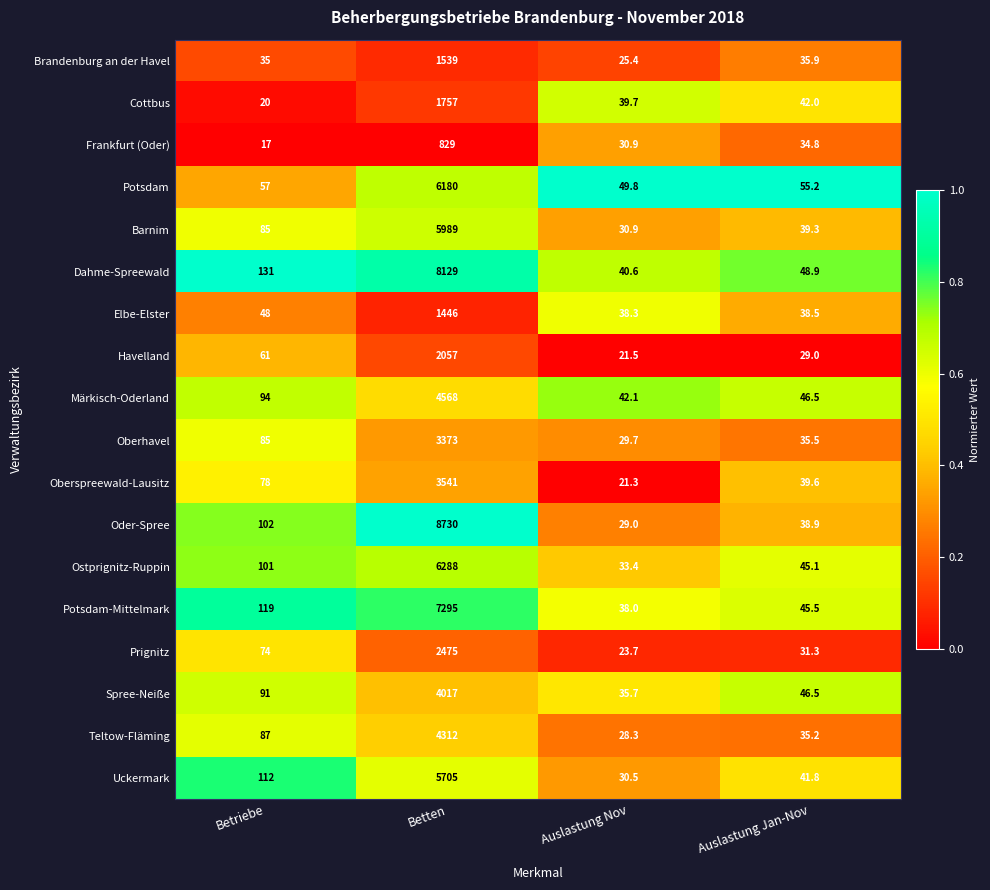

Between Betten and Auslastung Jan-Nov, which series saw the biggest shift?

Oder-Spree